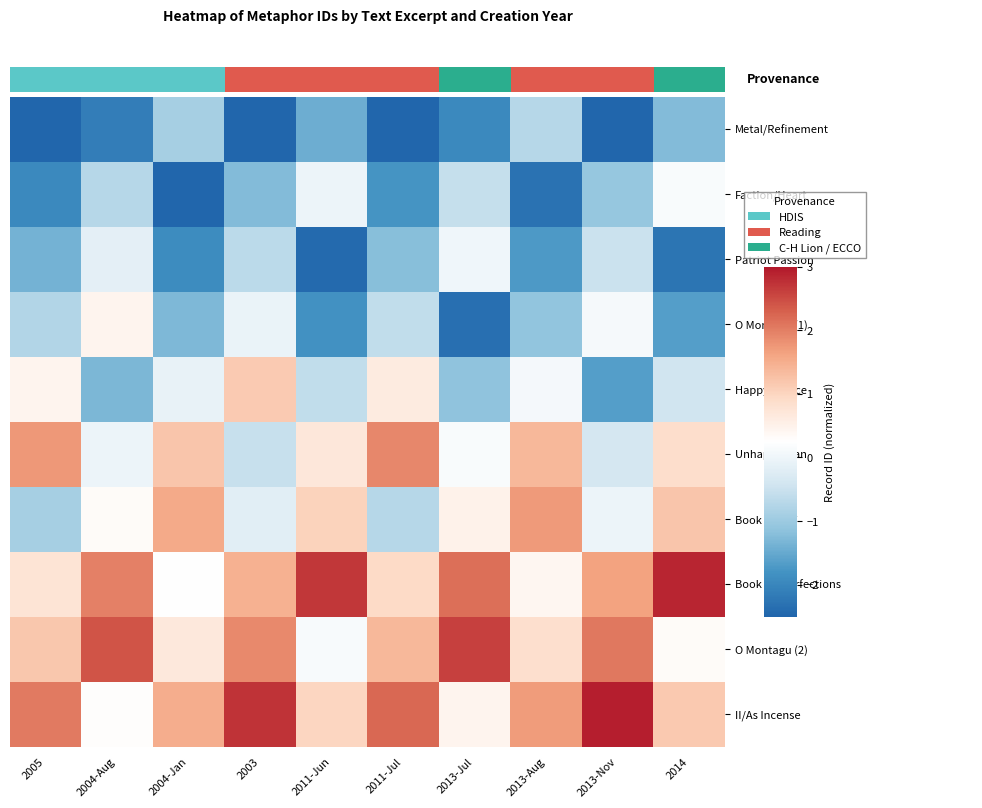

True or false: Faction/Heart has a value of -0.0 at 2011-Jun.

True